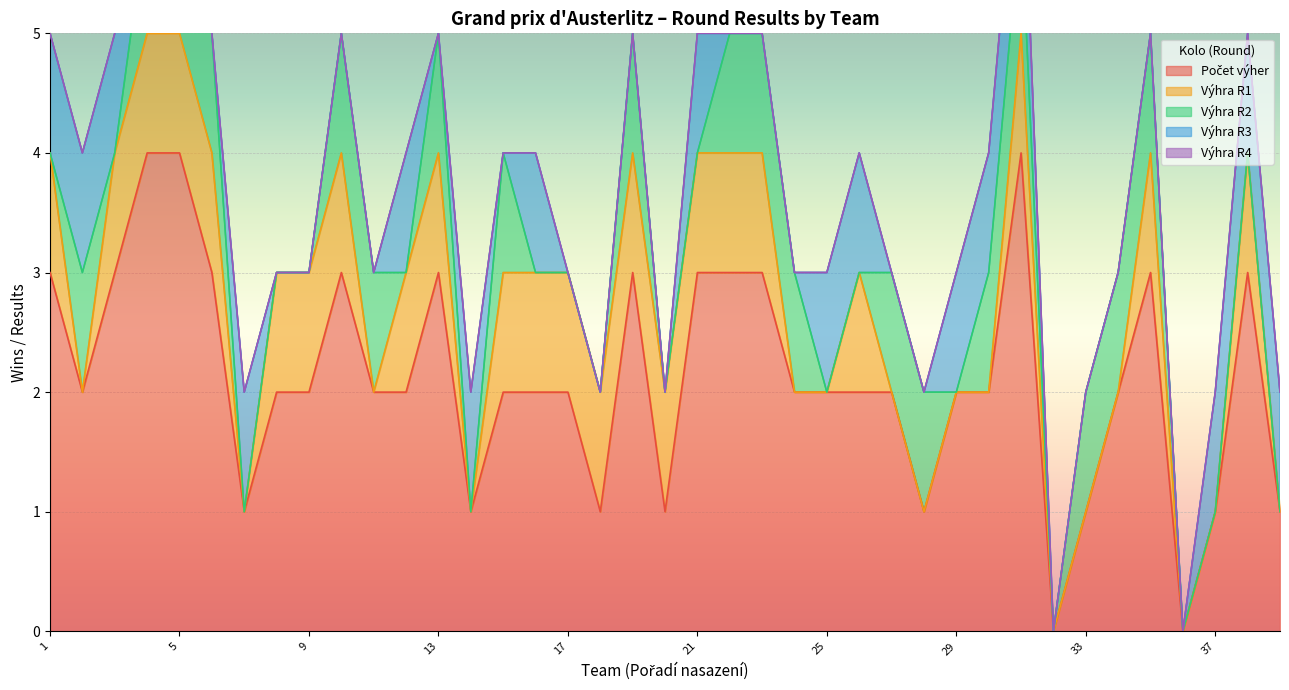

How many data points in Výhra R2 are above 0?

19